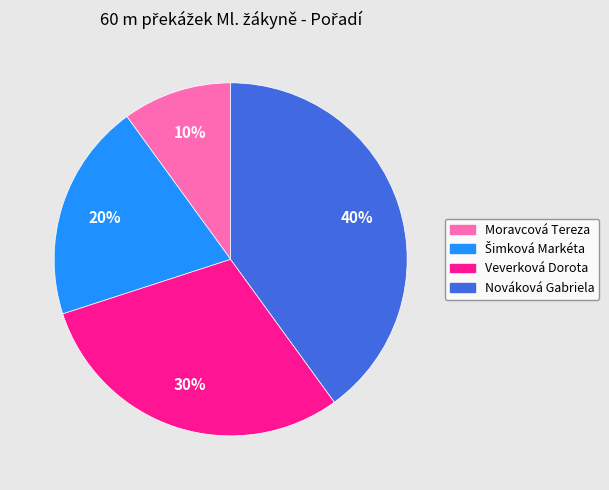

How many segments does this pie chart have?

4